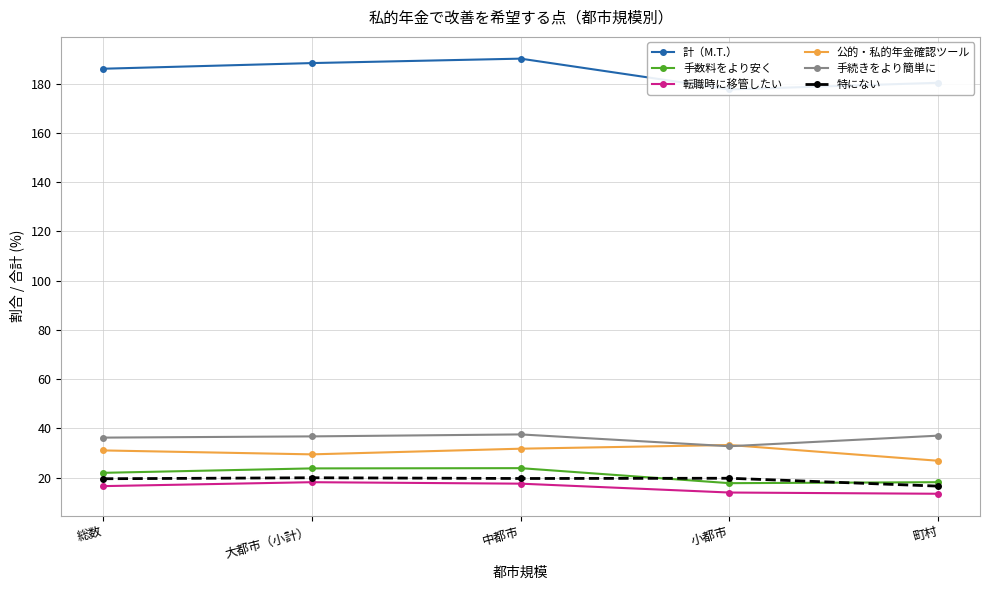

True or false: 計（M.T.） and 手続きをより簡単に intersect in this chart.

False